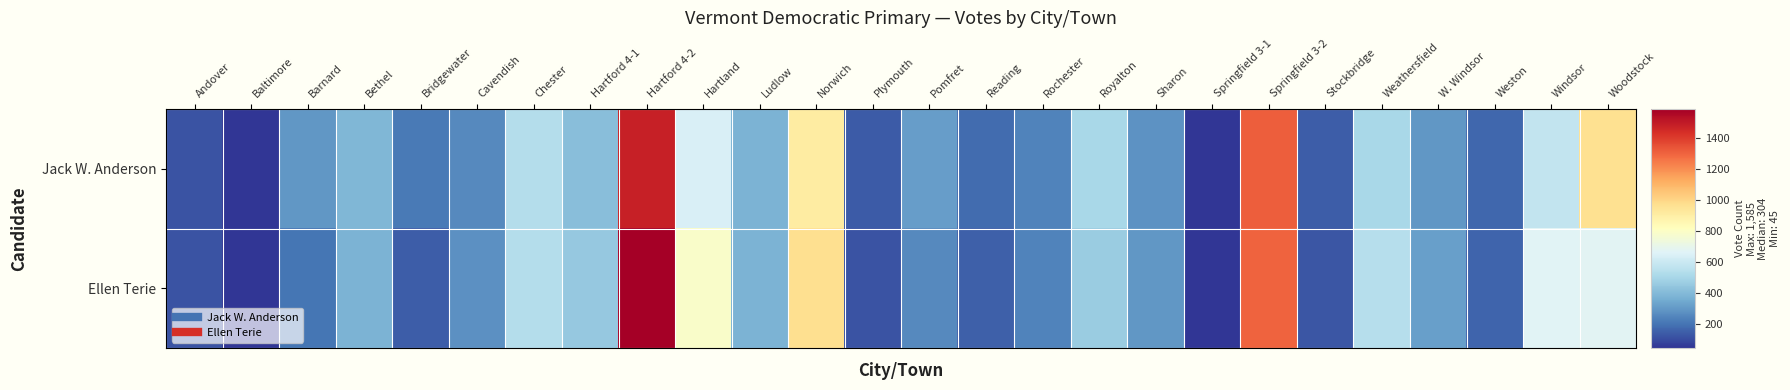

What is the total value across all series at W. Windsor?

615